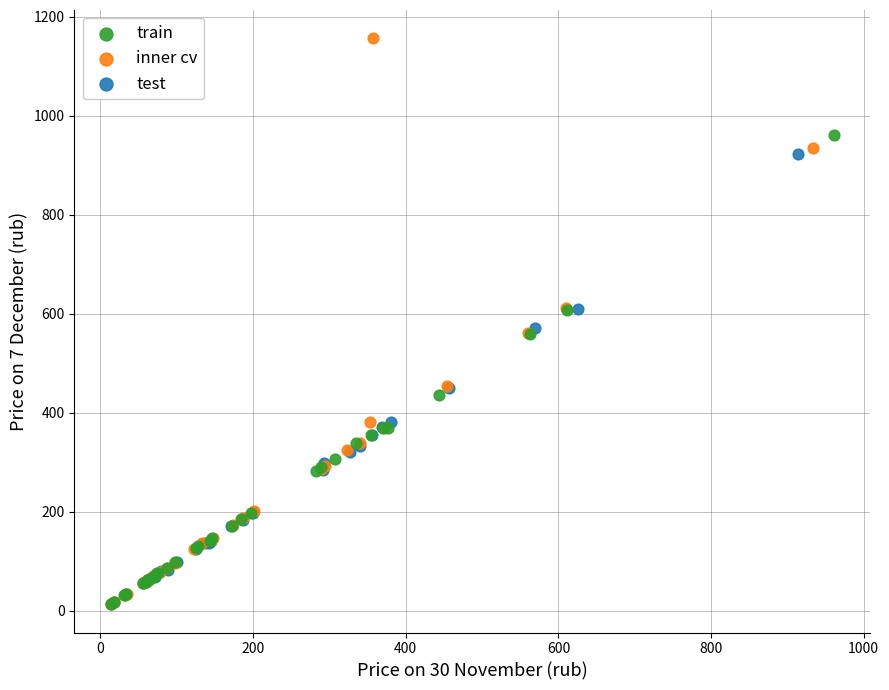

Which series has the widest spread of Y values?

inner cv